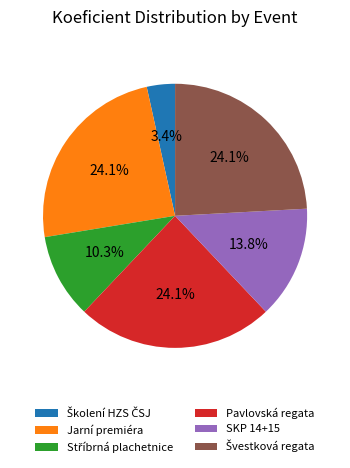

Combined, what portion of the pie is Jarní premiéra and Pavlovská regata?

48.3%